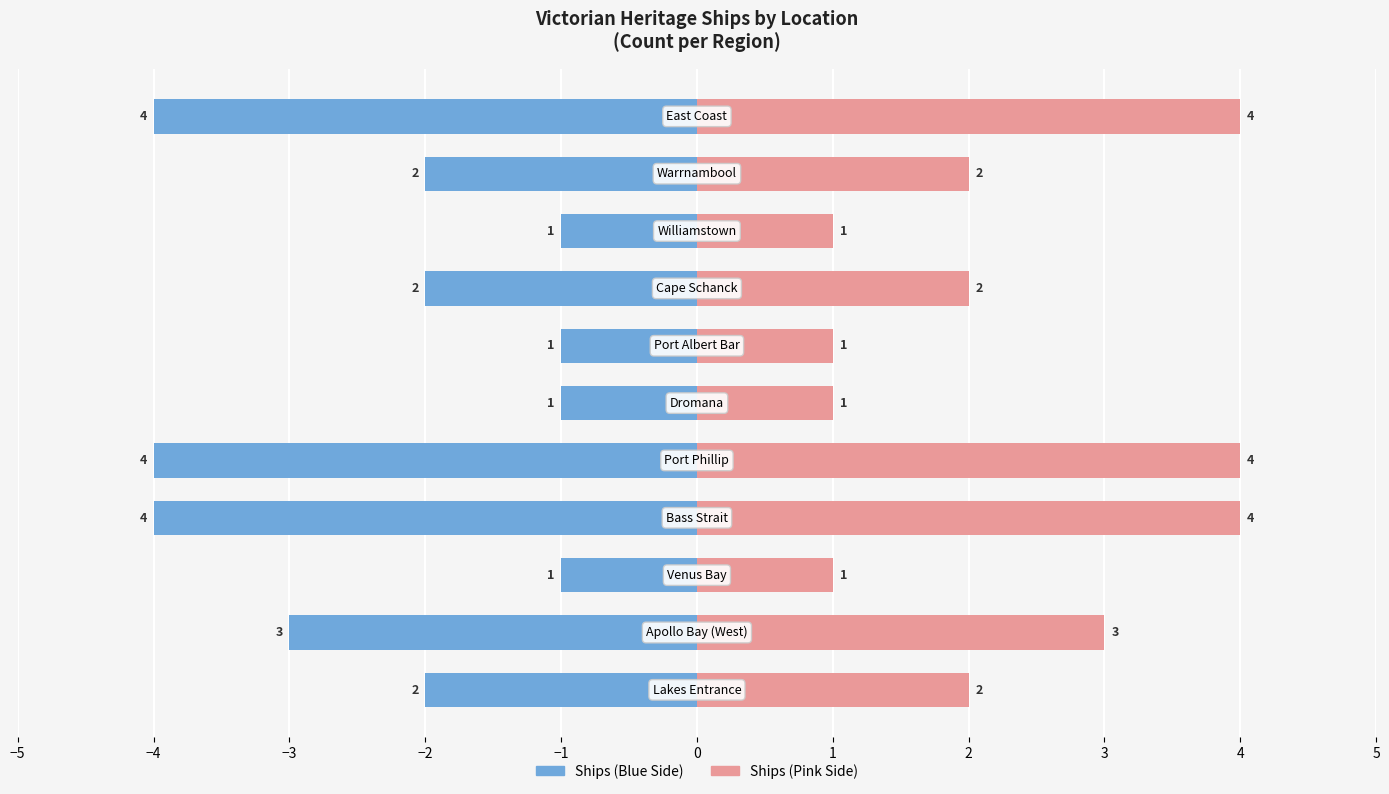

What is the difference between the second highest and second lowest values in the Count (right) series?

3